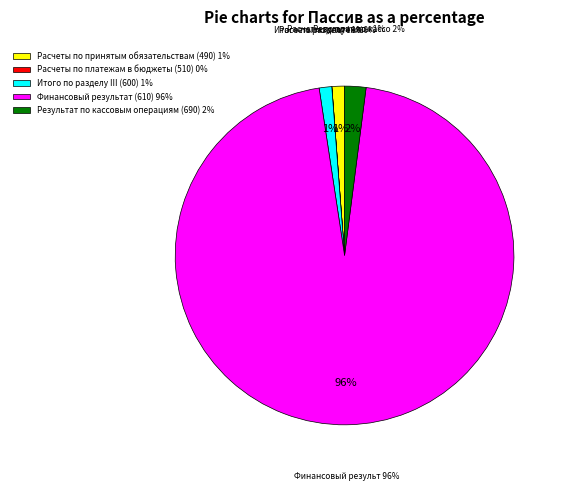

Count the number of slices in the pie.

5